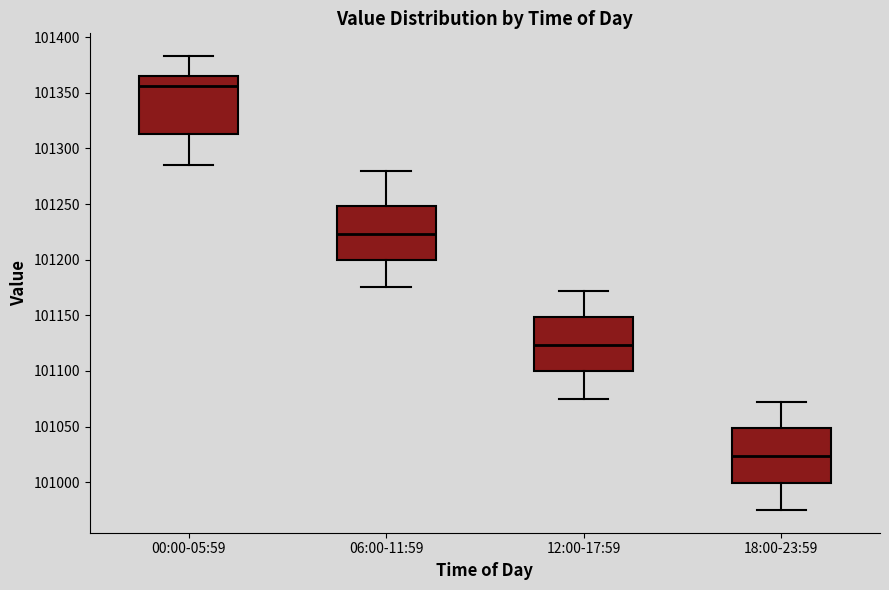

Reading left to right, transcribe this box plot: for each box, give where its median line is, the range the box spans, and where its two whiskers end, as read against the y-axis. The values are not printed on the chart, so give them approximately, as read against the axis.

00:00-05:59: median 101355, box 101315 to 101365, whiskers 101285 to 101385
06:00-11:59: median 101225, box 101200 to 101250, whiskers 101175 to 101280
12:00-17:59: median 101125, box 101100 to 101150, whiskers 101075 to 101170
18:00-23:59: median 101025, box 101000 to 101050, whiskers 100975 to 101070